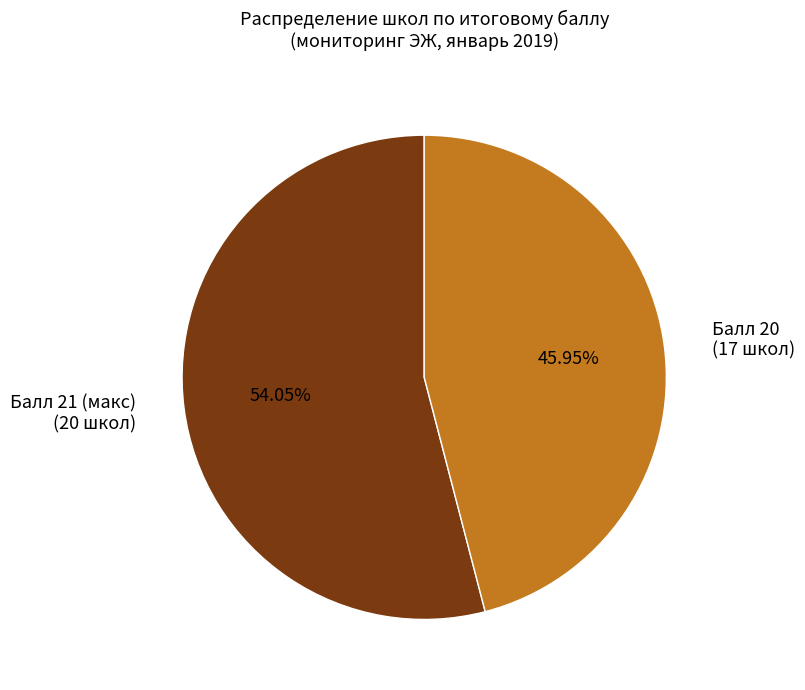

Count the number of slices in the pie.

2